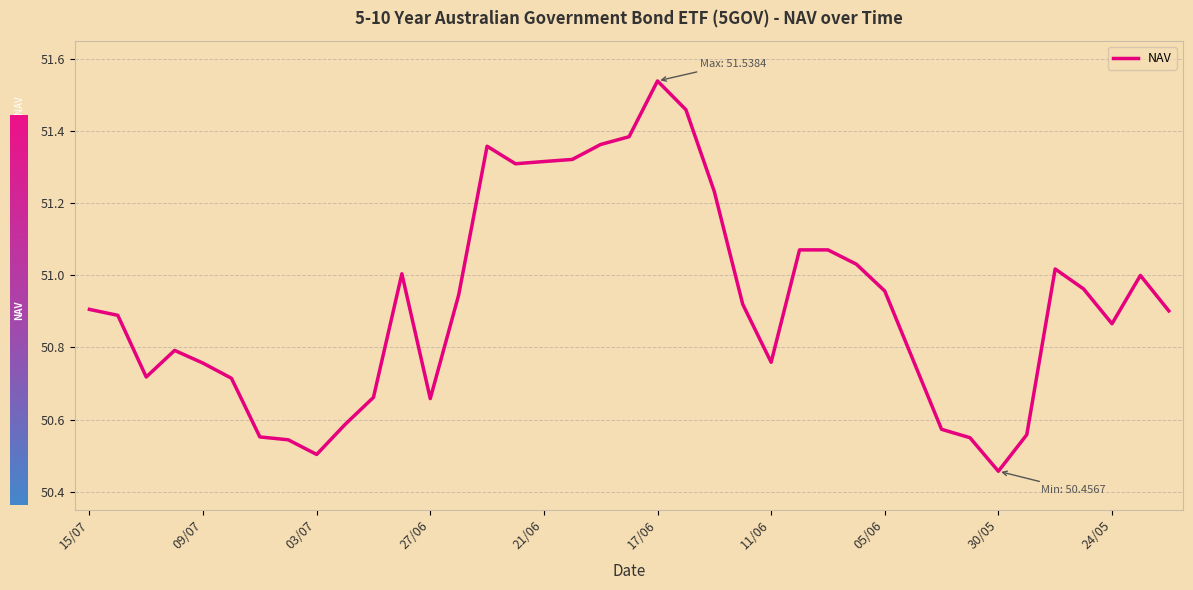

What is the difference between the maximum and minimum values?

1.1